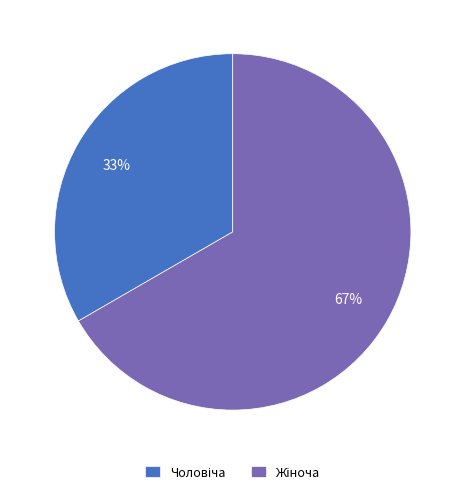

Is there a majority slice in this chart?

Yes